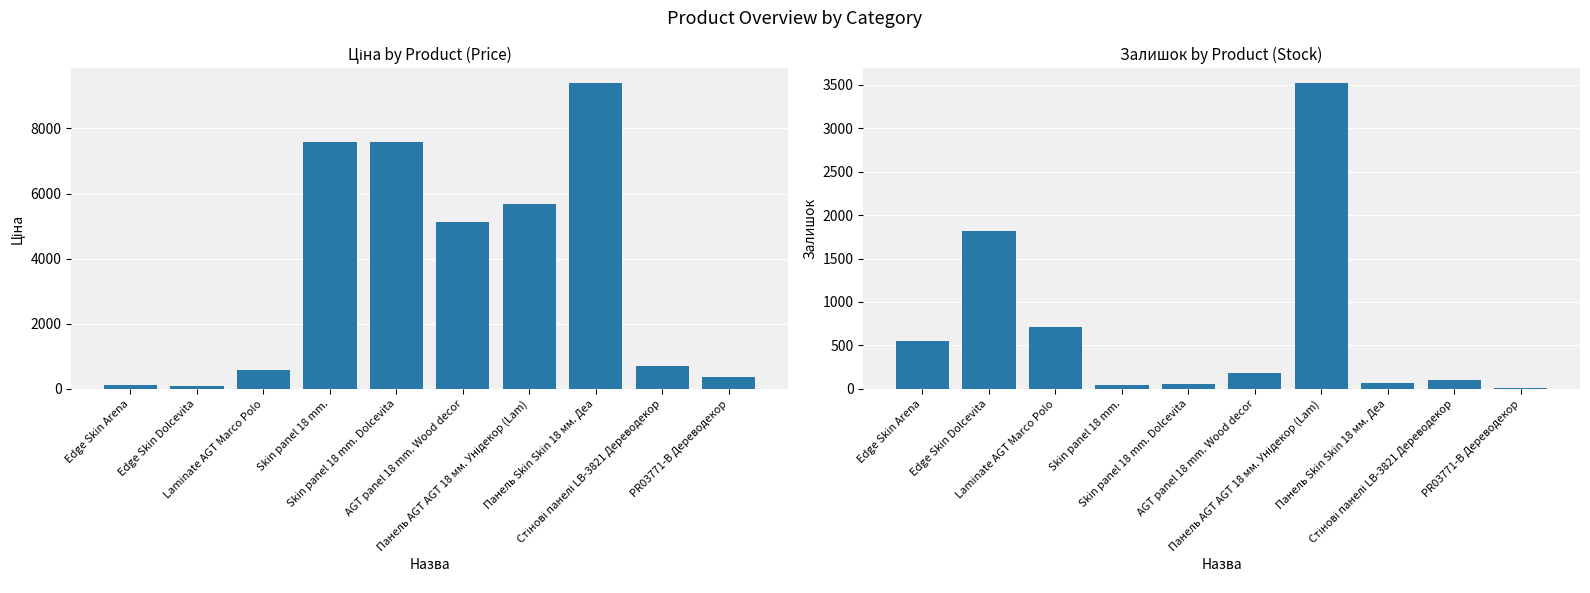

At which category does the chart reach its minimum across all series?

PR03771-B Дереводекор